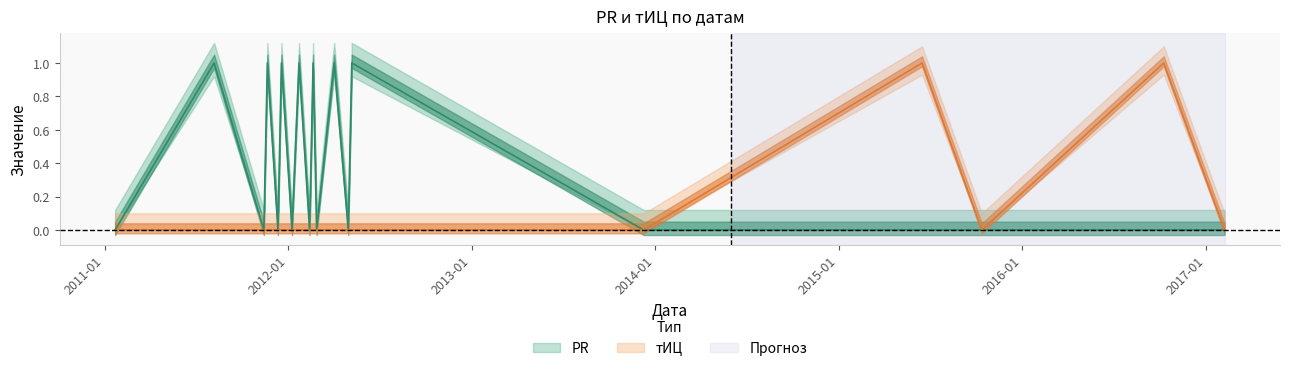

Count the тИЦ values in the range 0 to 1.

19